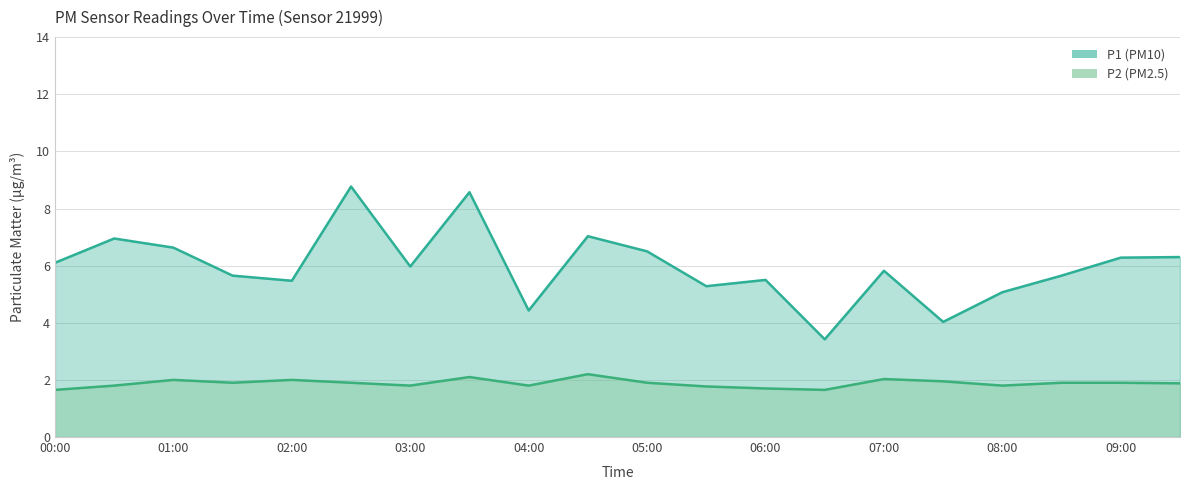

Which category has the lowest value across all series?

00:00